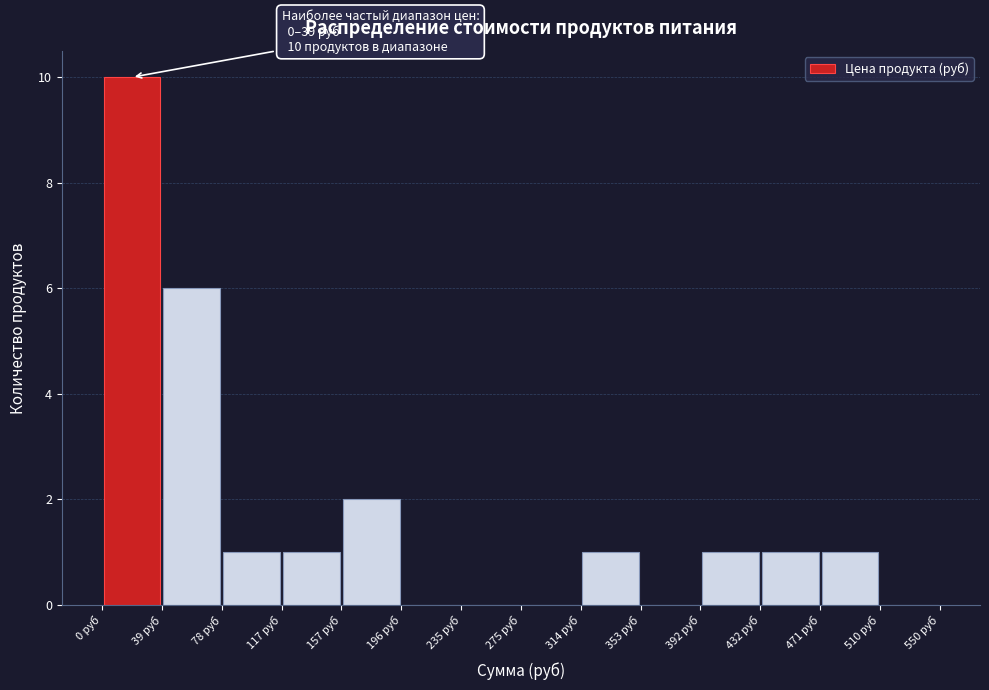

Which range on the x-axis has the tallest bar?

0 to 40